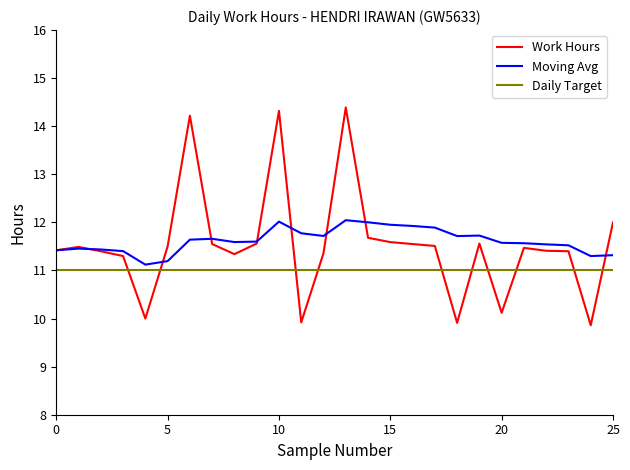

True or false: Moving Avg and Work Hours intersect in this chart.

True